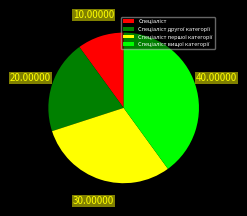

Is there any slice that represents more than half of the pie?

No